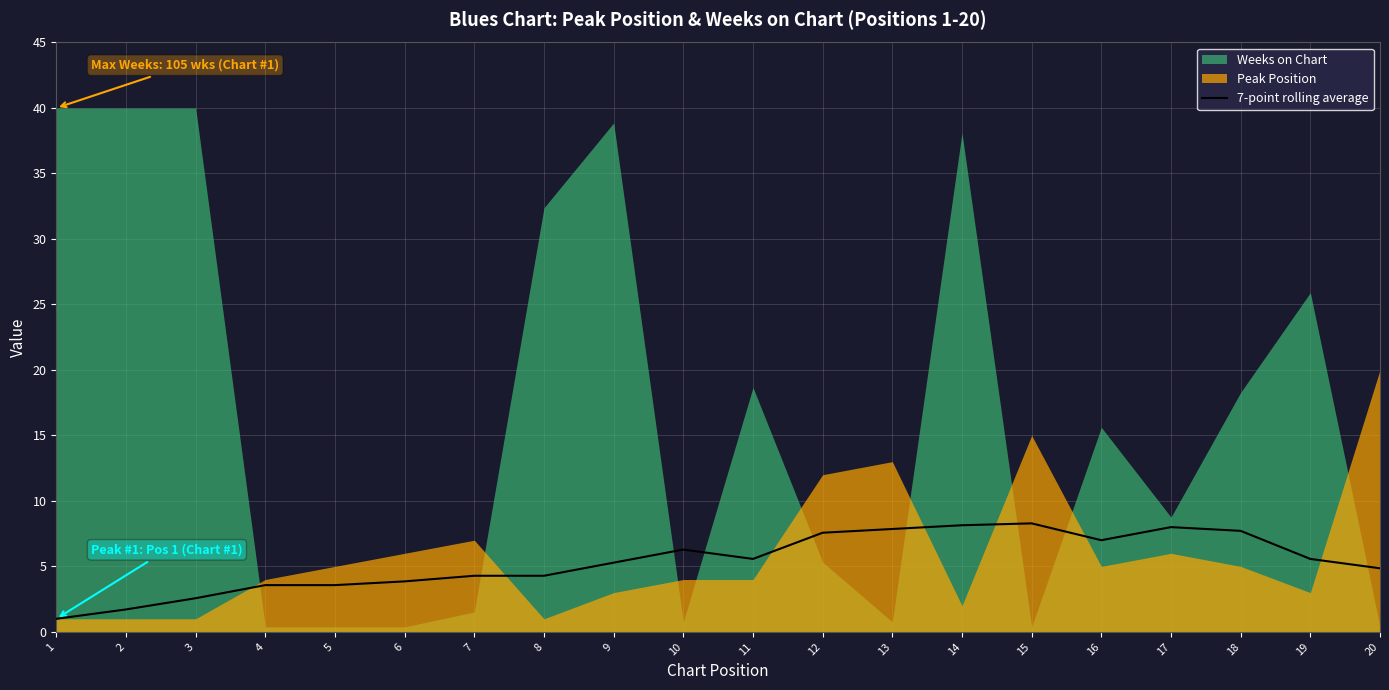

Reading left to right, list all the values displayed in this chart.

1=1.0	2=1.7	3=2.6	4=3.6	5=3.6	6=3.9	7=4.3	8=4.3	9=5.3	10=6.3	11=5.6	12=7.6	13=7.9	14=8.1	15=8.3	16=7.0	17=8.0	18=7.7	19=5.6	20=4.9